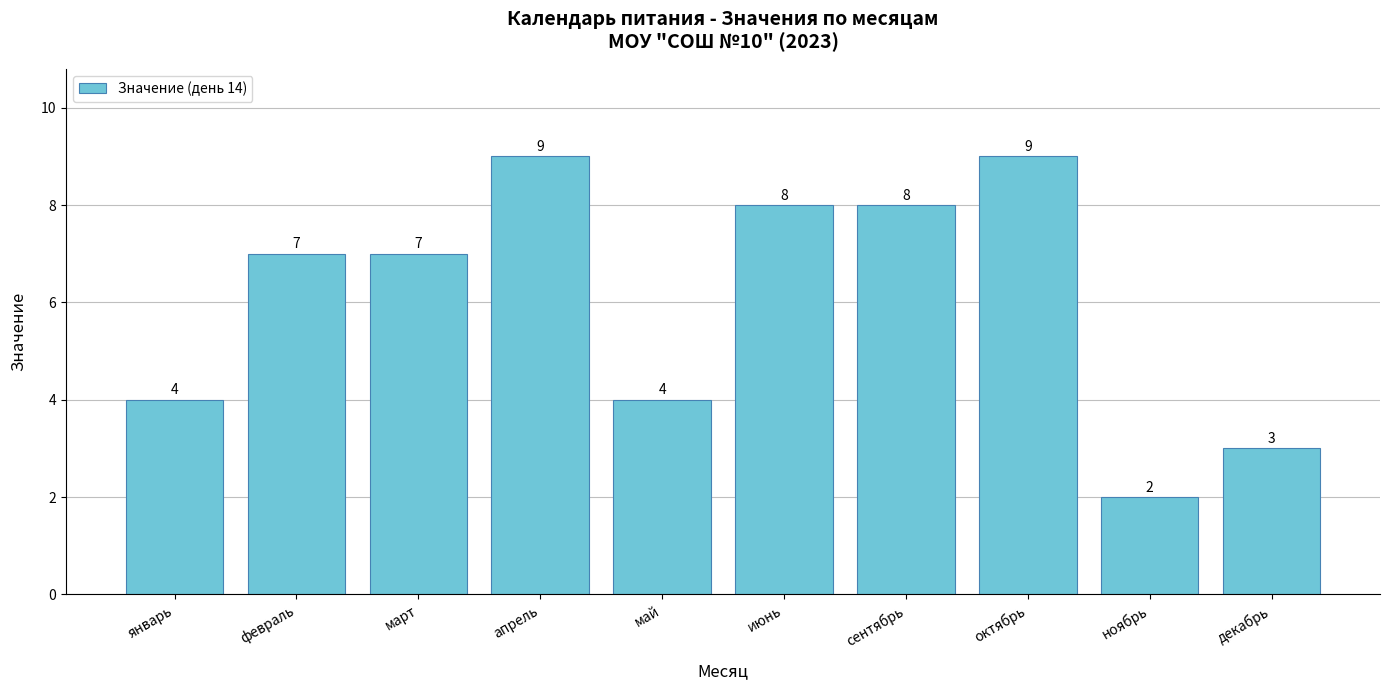

Count the number of data series in this chart.

1